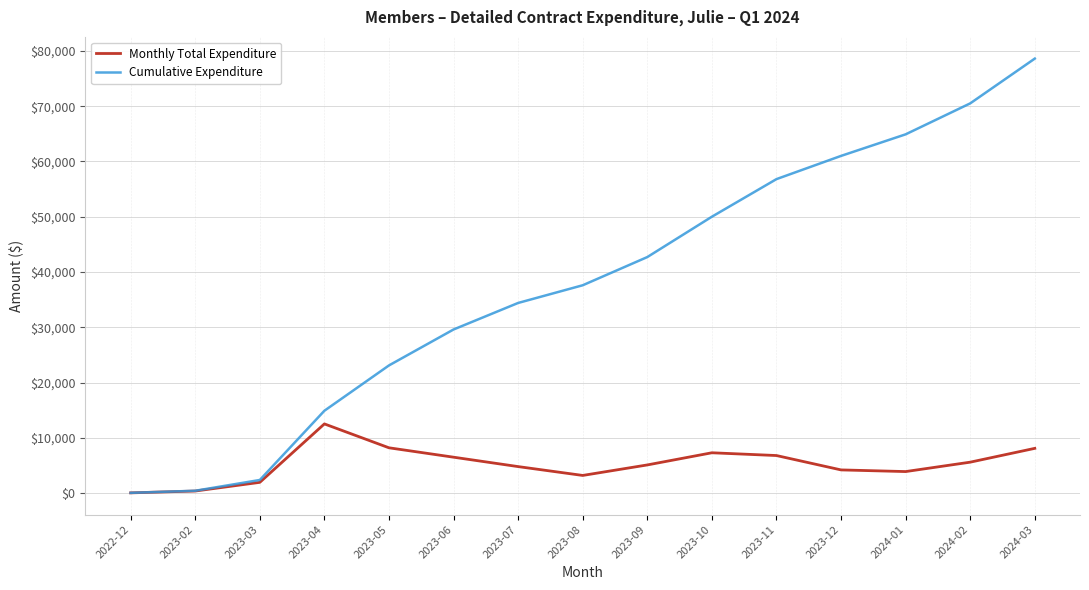

Is this an area chart (filled region under the line)?

No